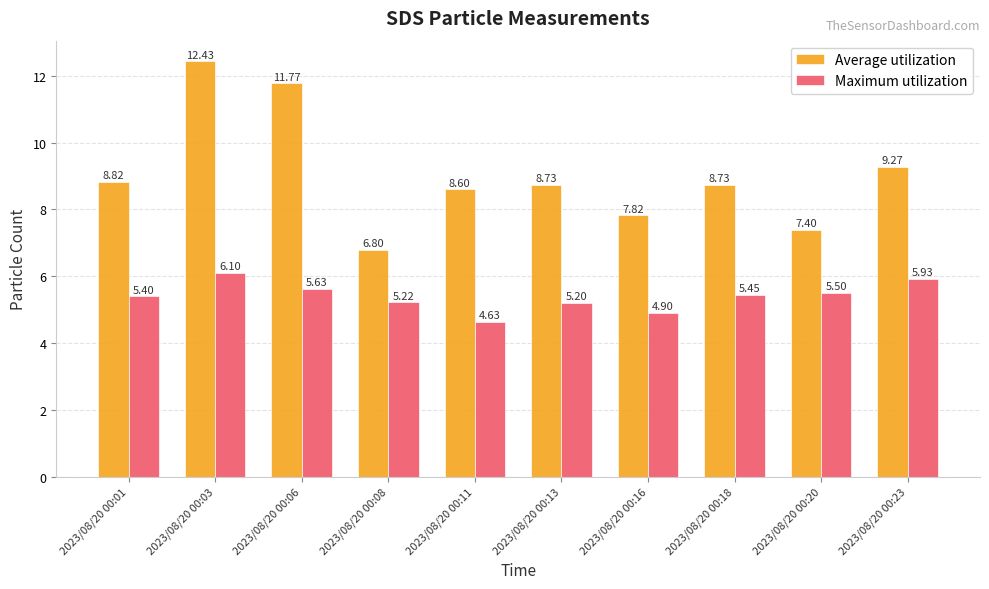

What is the value of the Average utilization bar at the 7th from the left?

7.8